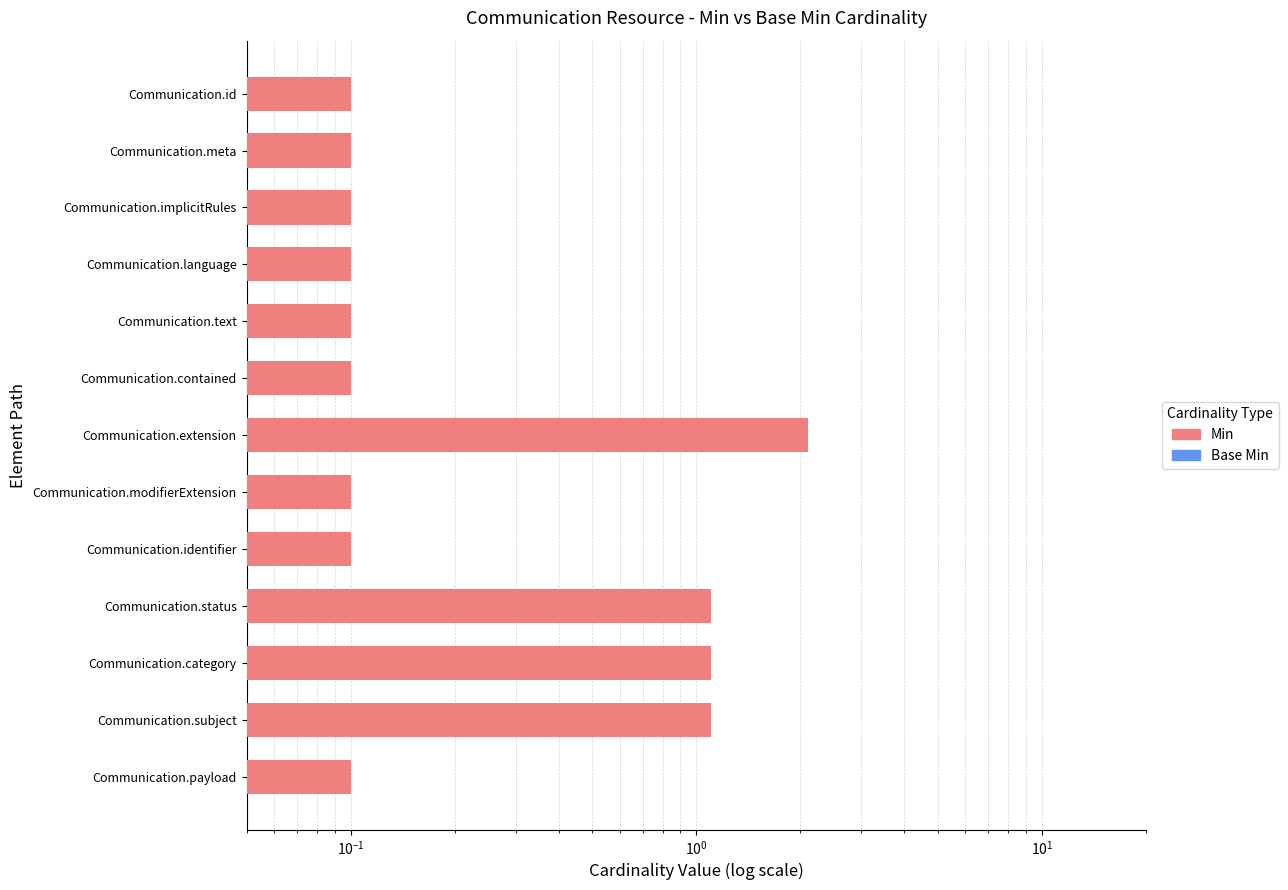

Reading left to right, list all the values displayed in this chart.

Min: 0.1	0.1	0.1	0.1	0.1	0.1	2.1	0.1	0.1	1.1	1.1	1.1	0.1
Base Min: 0.1	0.1	0.1	0.1	0.1	0.1	0.1	0.1	0.1	1.1	0.1	0.1	0.1